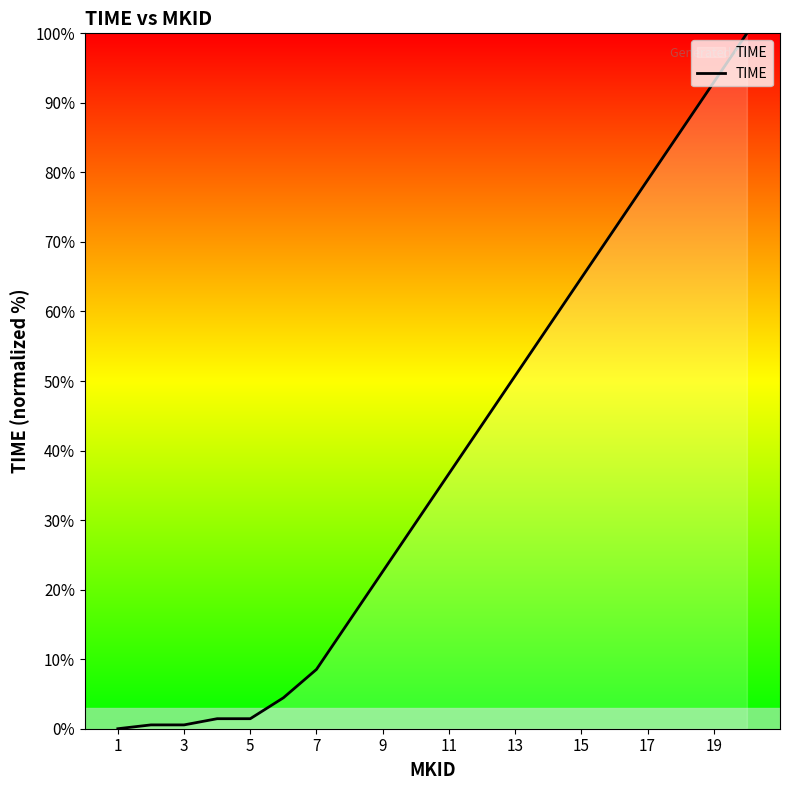

What is the maximum value shown in the chart?

100.0